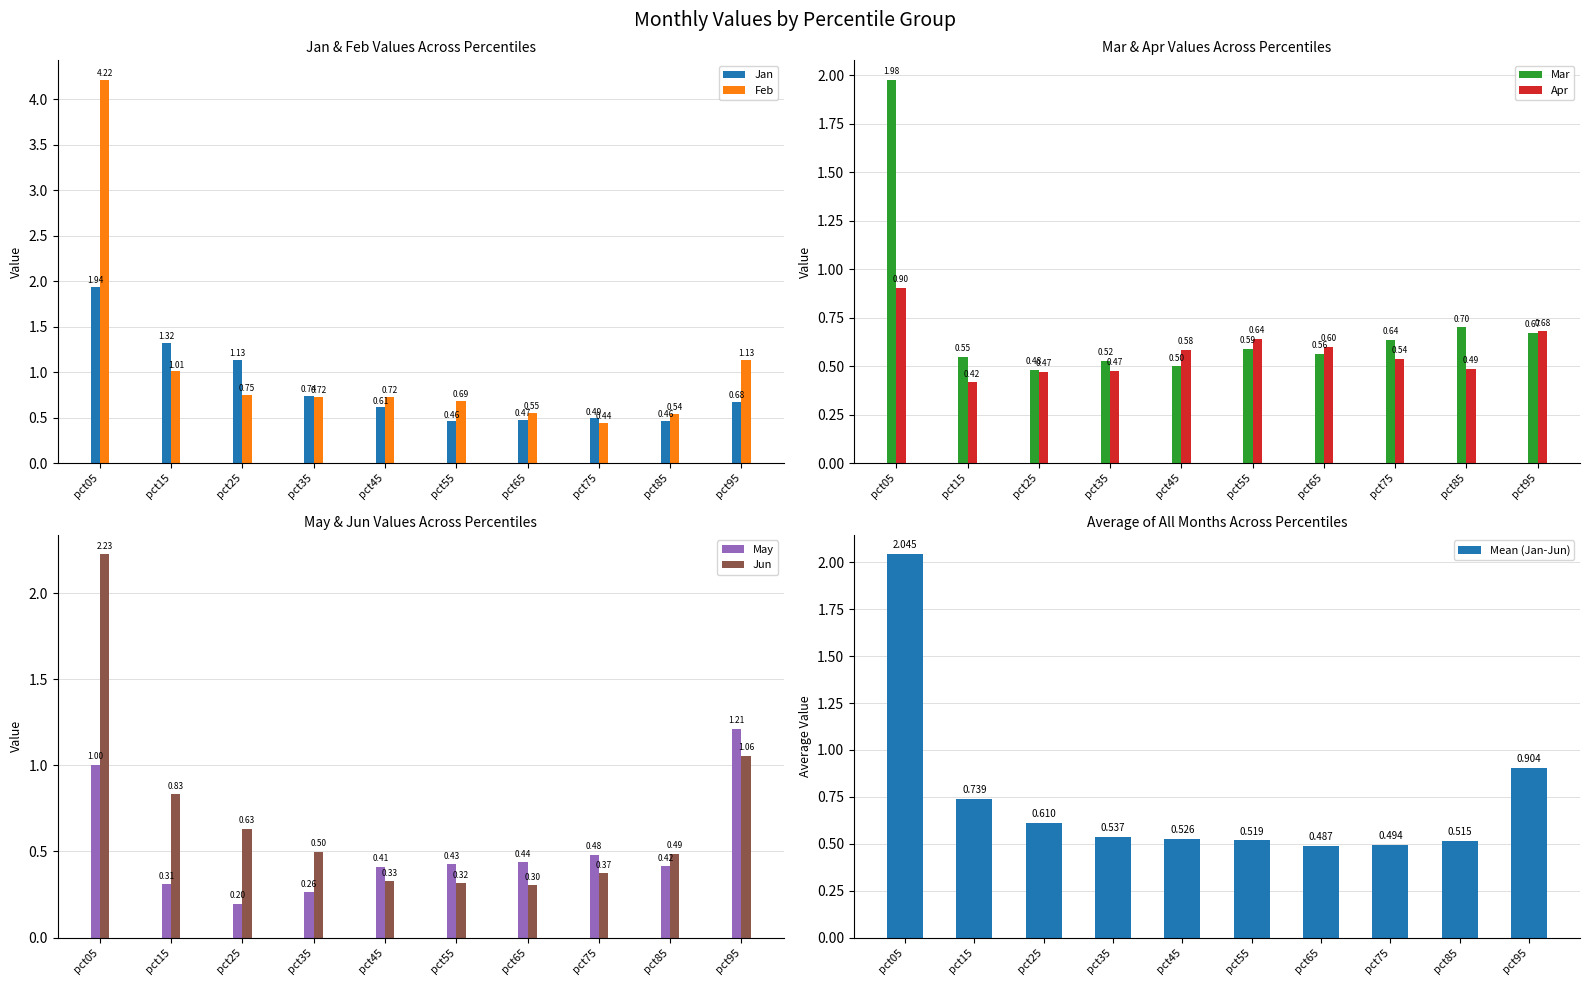

Reading left to right, extract all data points from this chart.

Jan: pct05=1.9	pct15=1.3	pct25=1.1	pct35=0.7	pct45=0.6	pct55=0.5	pct65=0.5	pct75=0.5	pct85=0.5	pct95=0.7
Feb: pct05=4.2	pct15=1.0	pct25=0.7	pct35=0.7	pct45=0.7	pct55=0.7	pct65=0.5	pct75=0.4	pct85=0.5	pct95=1.1
Mar: pct05=2.0	pct15=0.5	pct25=0.5	pct35=0.5	pct45=0.5	pct55=0.6	pct65=0.6	pct75=0.6	pct85=0.7	pct95=0.7
Apr: pct05=0.9	pct15=0.4	pct25=0.5	pct35=0.5	pct45=0.6	pct55=0.6	pct65=0.6	pct75=0.5	pct85=0.5	pct95=0.7
May: pct05=1.0	pct15=0.3	pct25=0.2	pct35=0.3	pct45=0.4	pct55=0.4	pct65=0.4	pct75=0.5	pct85=0.4	pct95=1.2
Jun: pct05=2.2	pct15=0.8	pct25=0.6	pct35=0.5	pct45=0.3	pct55=0.3	pct65=0.3	pct75=0.4	pct85=0.5	pct95=1.1